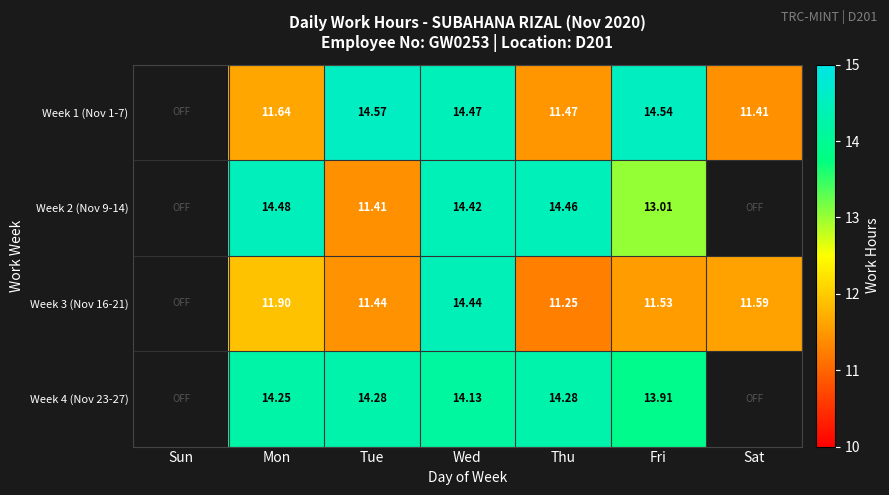

Which category has the lowest value across all series?

Sun